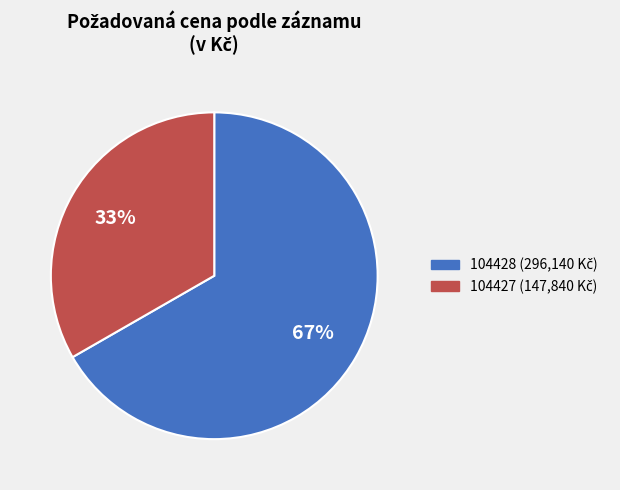

Is it true that 104428 is 67% of the pie?

True